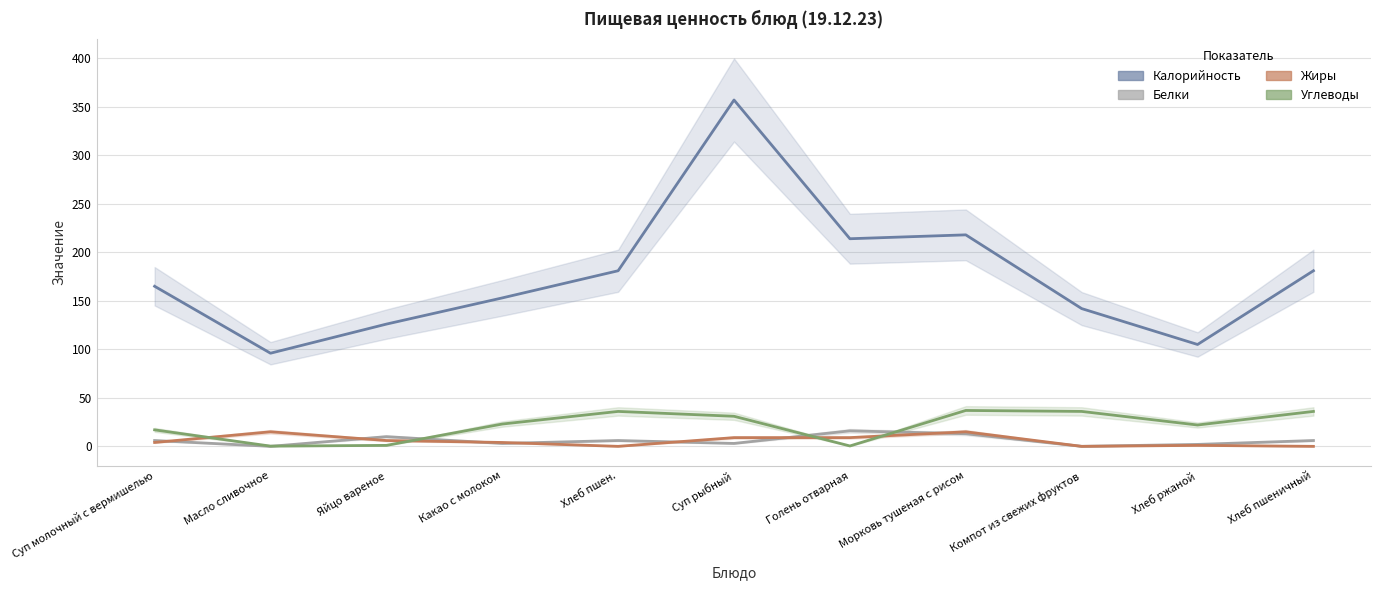

True or false: Белки has a value of -5.3 at Компот из свежих фруктов.

False